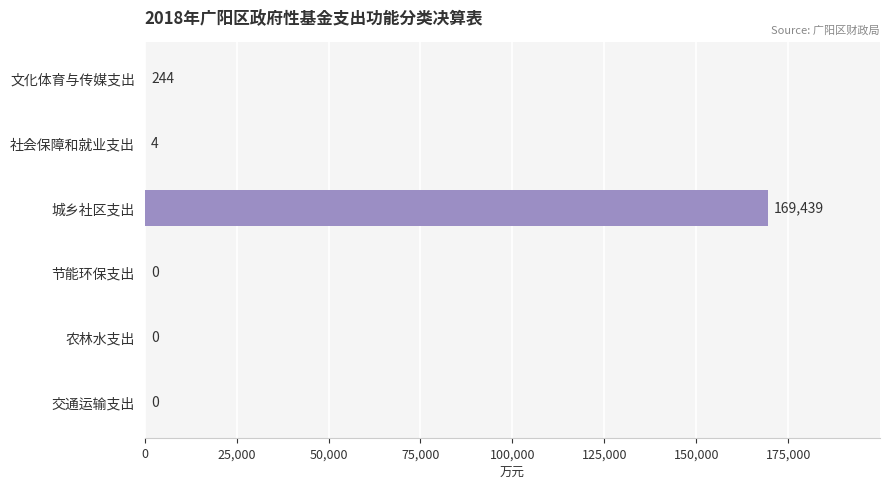

What is the sum of the values at 农林水支出 and 社会保障和就业支出?

4